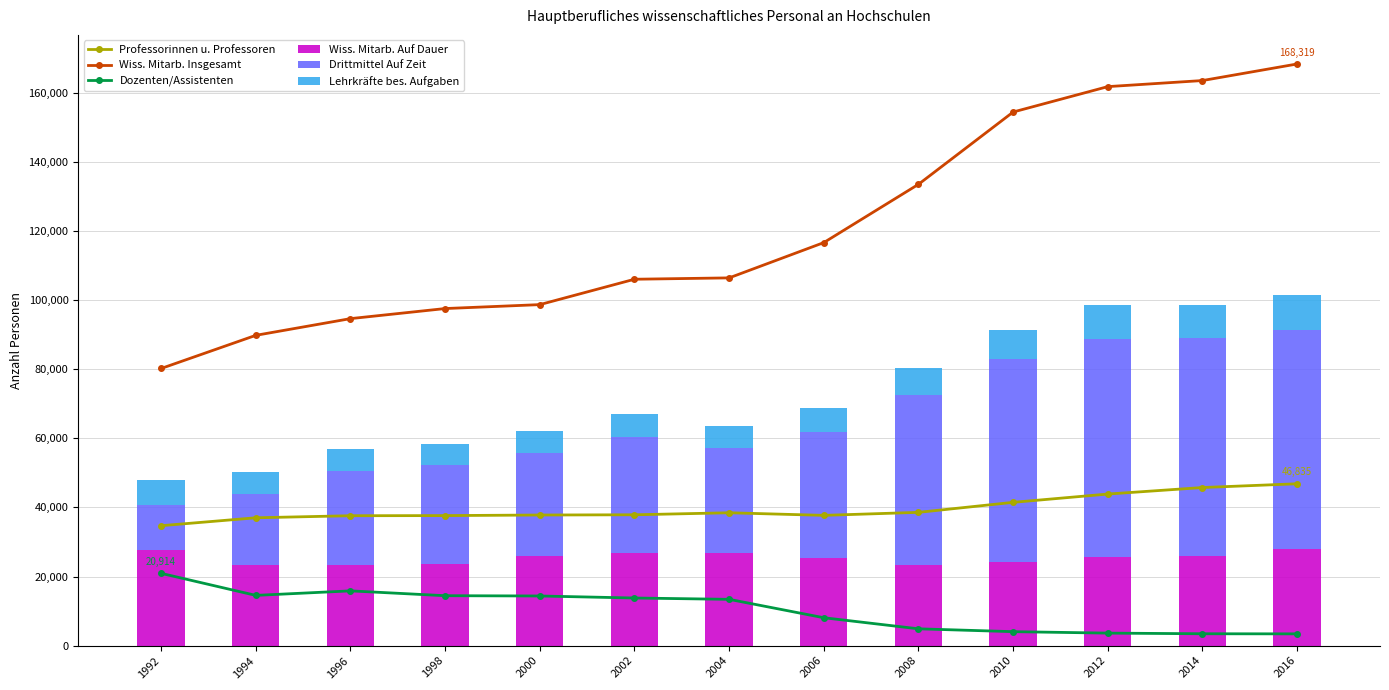

What is the value of the Drittmittel Auf Zeit bar at the 1st from the left?

13015